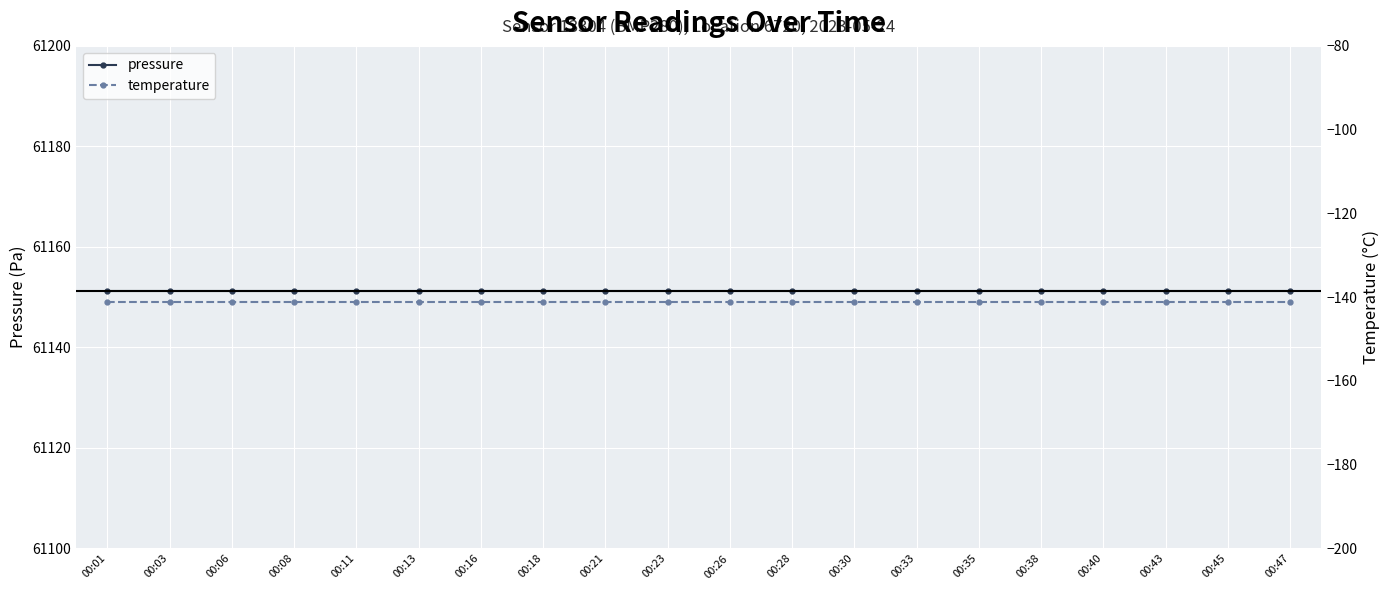

Reading left to right, extract all data points from this chart.

pressure: 61151.3	61151.3	61151.3	61151.3	61151.3	61151.3	61151.3	61151.3	61151.3	61151.3	61151.3	61151.3	61151.3	61151.3	61151.3	61151.3	61151.3	61151.3	61151.3	61151.3
temperature: -141.1	-141.1	-141.1	-141.1	-141.1	-141.1	-141.1	-141.1	-141.1	-141.1	-141.1	-141.1	-141.1	-141.1	-141.1	-141.1	-141.1	-141.1	-141.1	-141.1